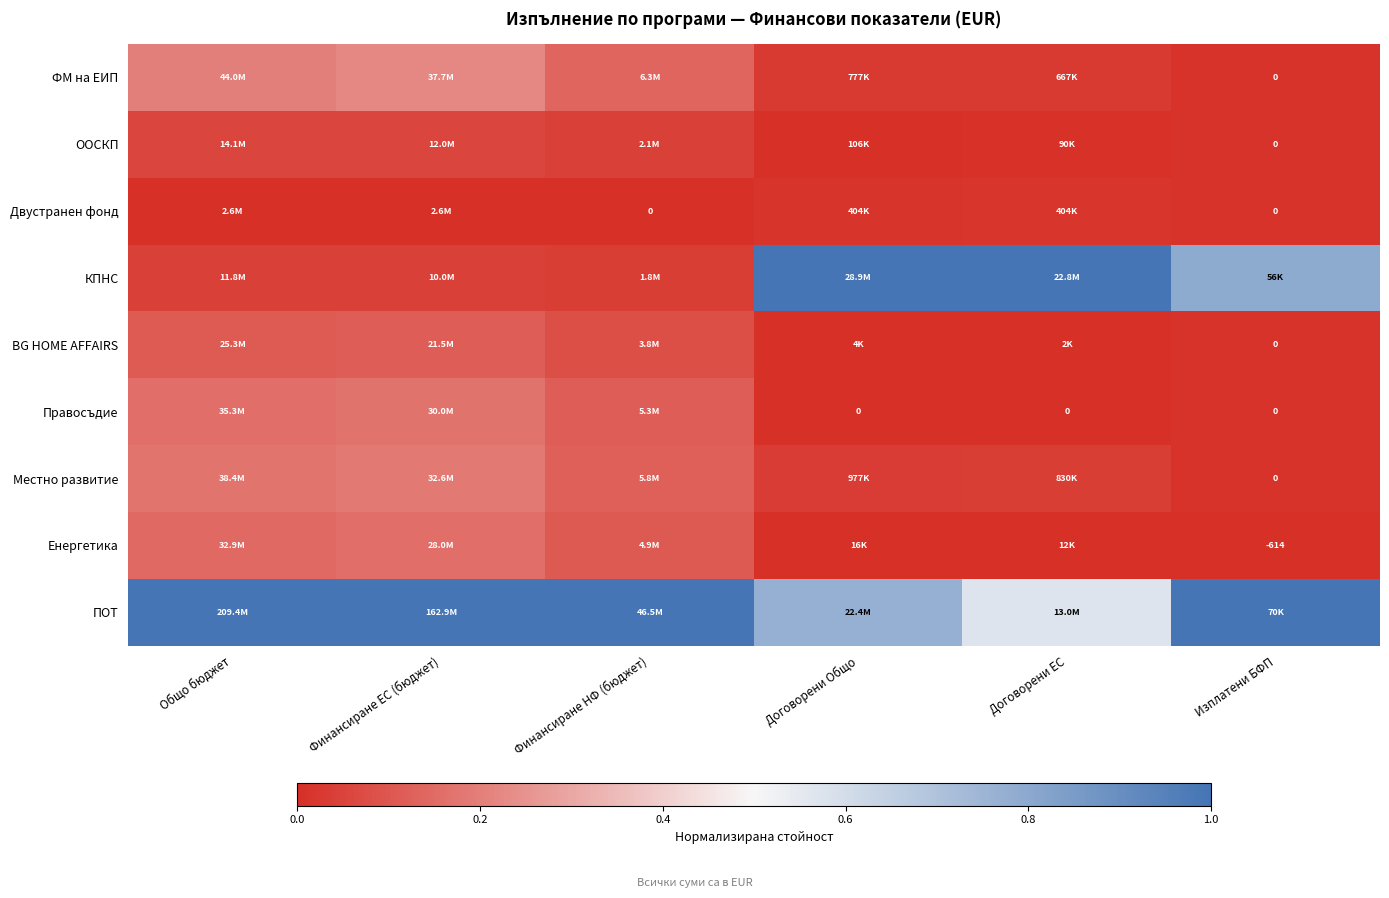

At how many categories does at least one series exceed 0?

6